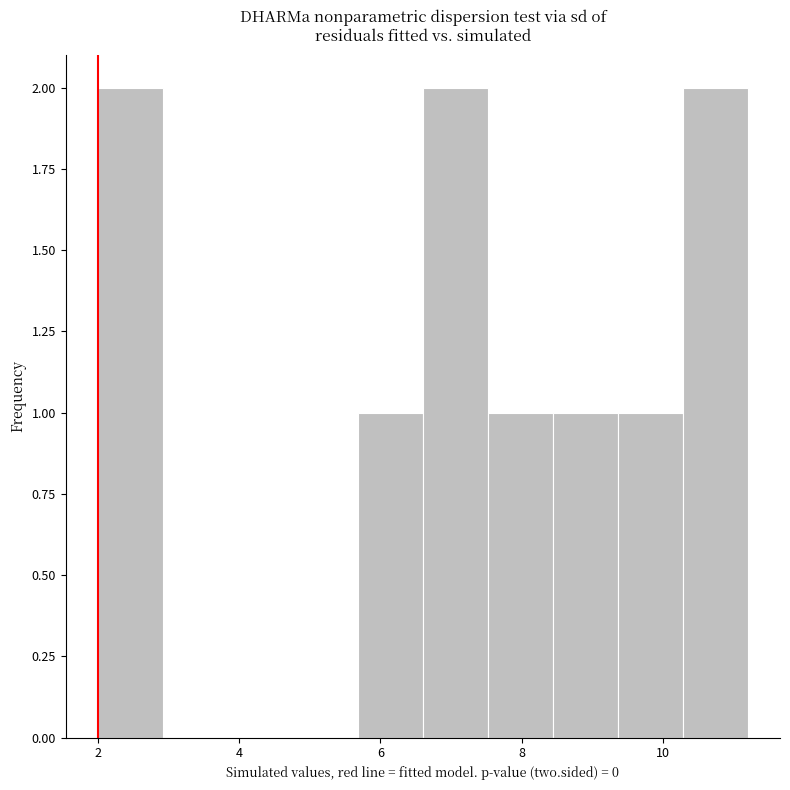

Reading left to right, transcribe this chart: for each bar, give the range it covers on the x-axis and its height. Neither the bar edges nor the heights are printed on the chart, so give them approximately, as read against the axes.

2.00 to 2.92: 2
2.92 to 3.84: 0
3.84 to 4.76: 0
4.76 to 5.68: 0
5.68 to 6.60: 1
6.60 to 7.52: 2
7.52 to 8.44: 1
8.44 to 9.36: 1
9.36 to 10.28: 1
10.28 to 11.20: 2